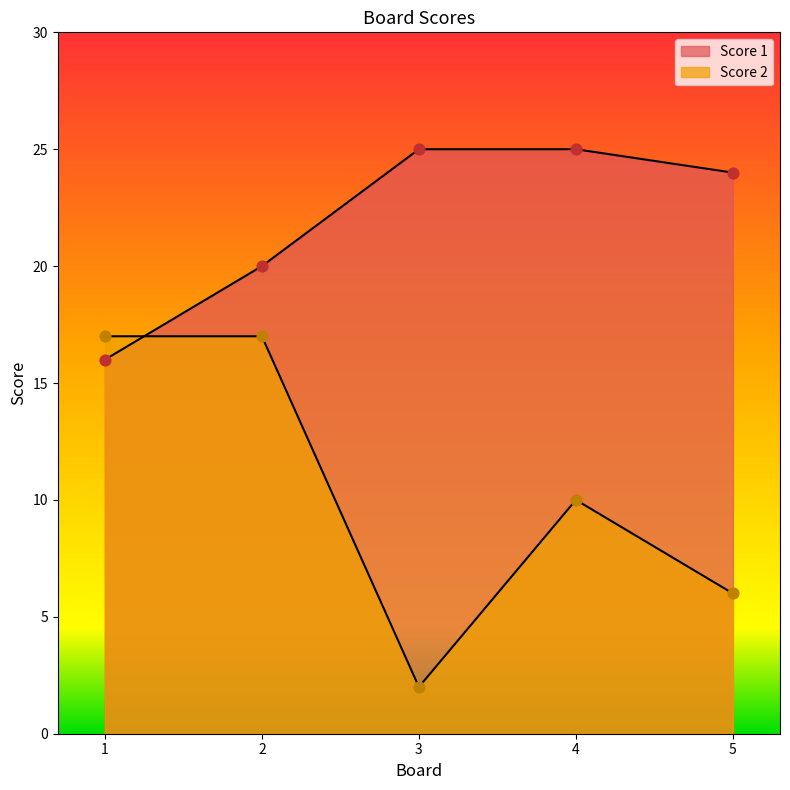

Which series contains the lowest Y value?

Score 2